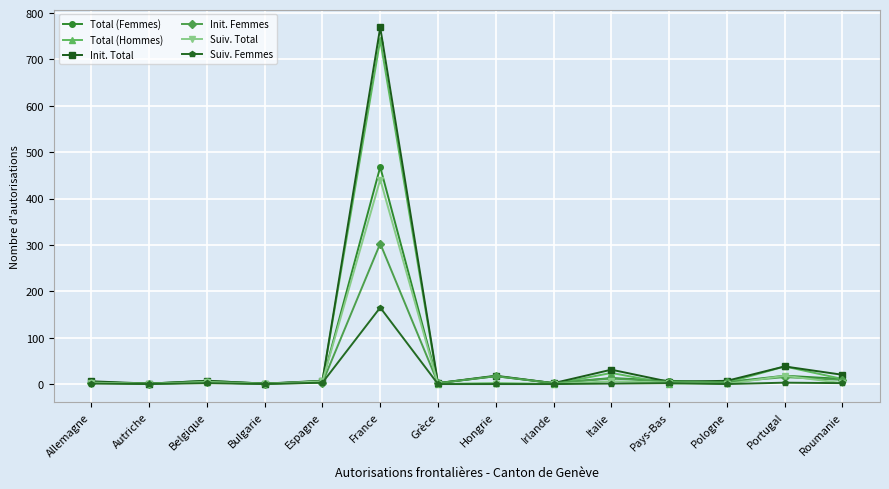

True or false: Suiv. Femmes has more than 2 interior local peaks.

True